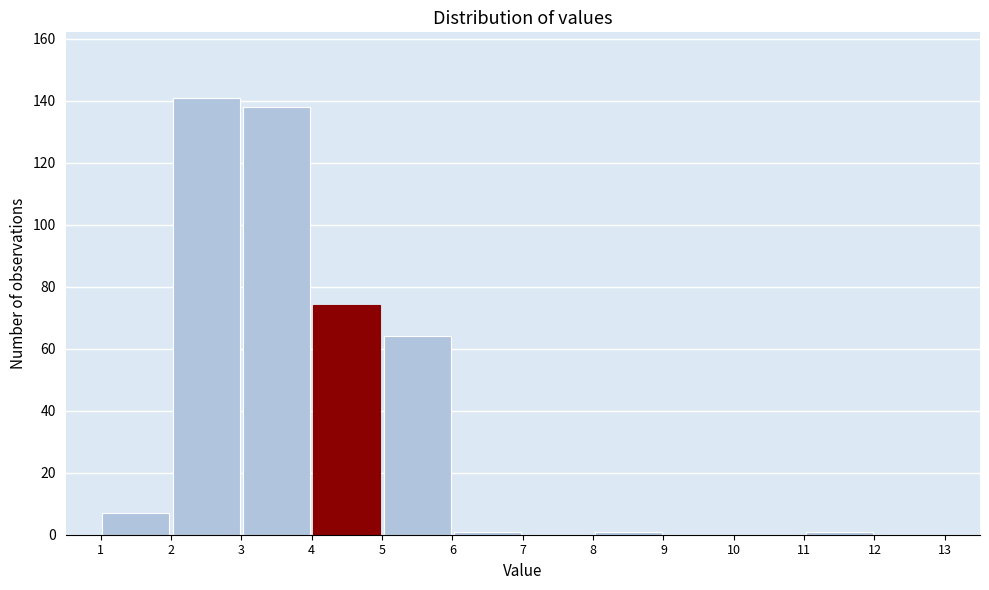

Over which range of the x-axis is the bar tallest?

2 to 3